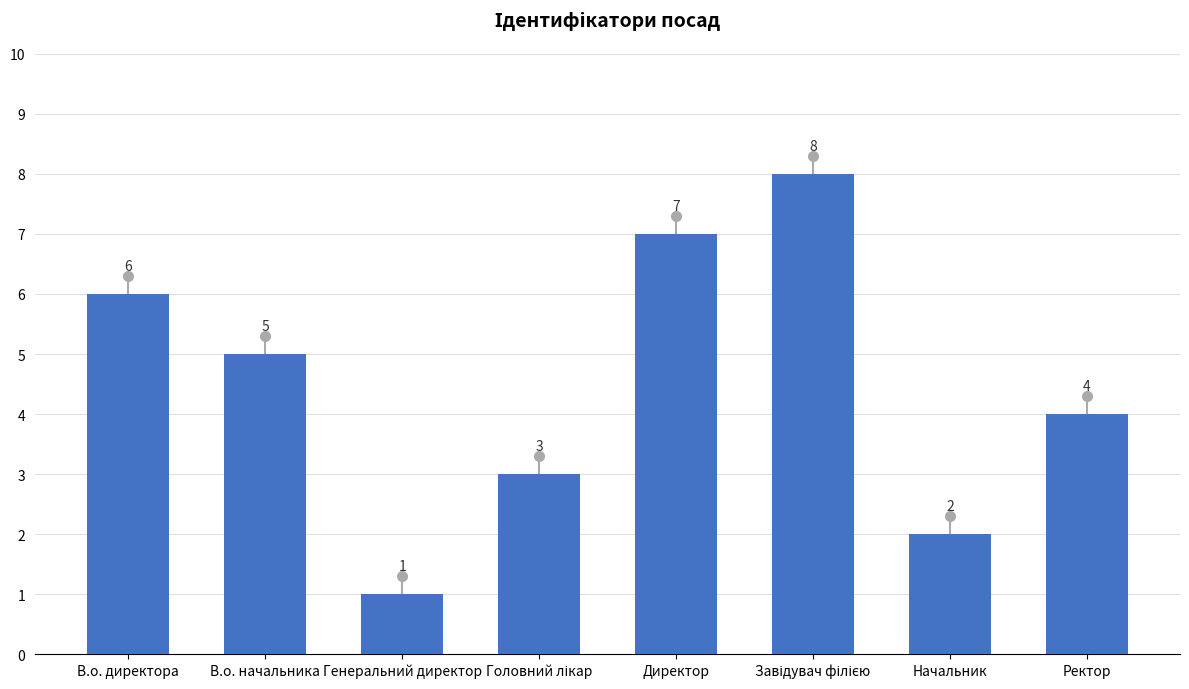

Which has a higher value, В.о. директора or В.о. начальника?

В.о. директора